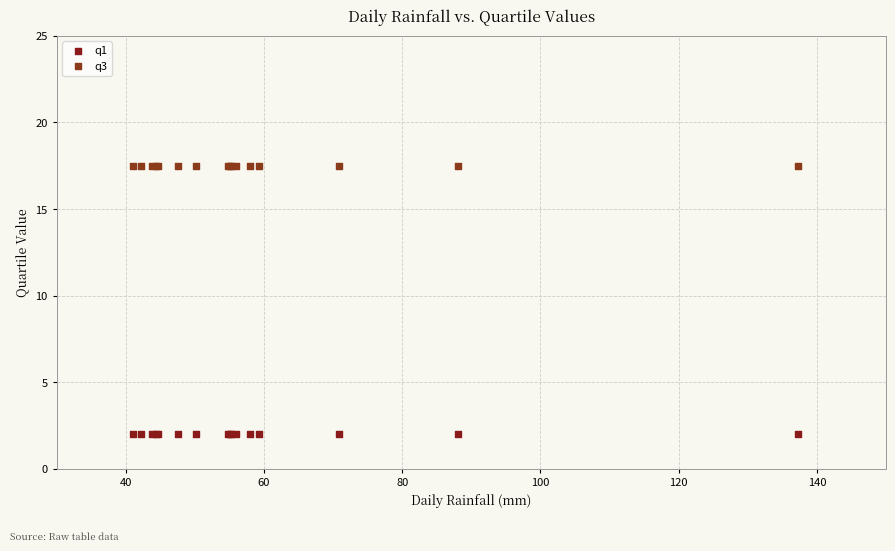

Which series contains the highest Y value?

q3